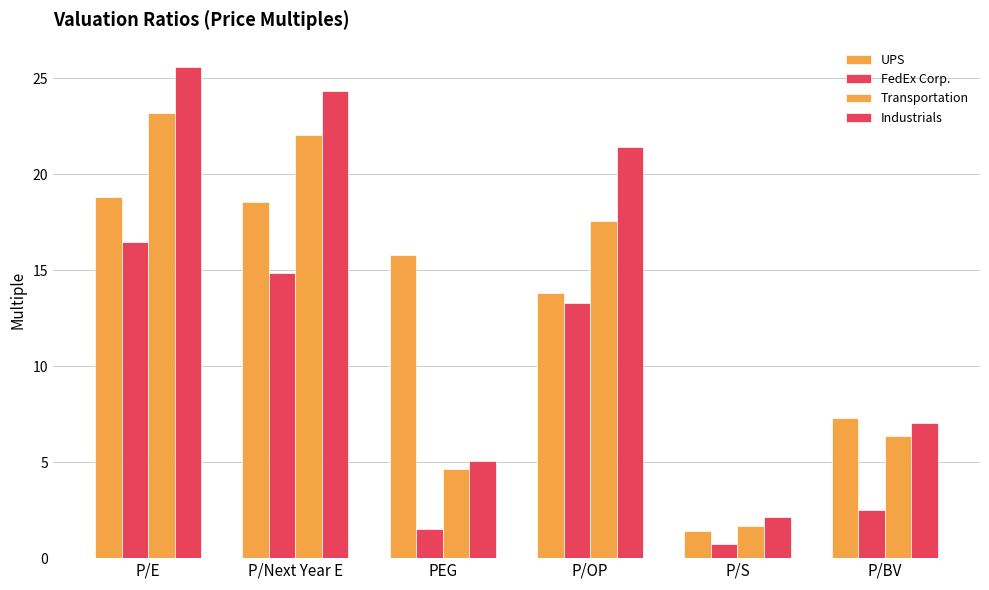

Is it true that FedEx Corp. equals 16.5 at P/E?

True